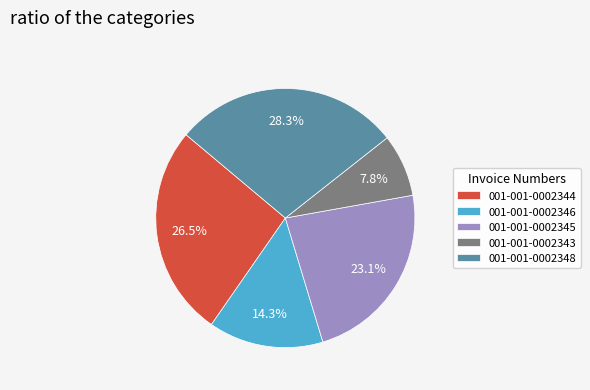

Is it true that 001-001-0002348 is 43% of the pie?

False